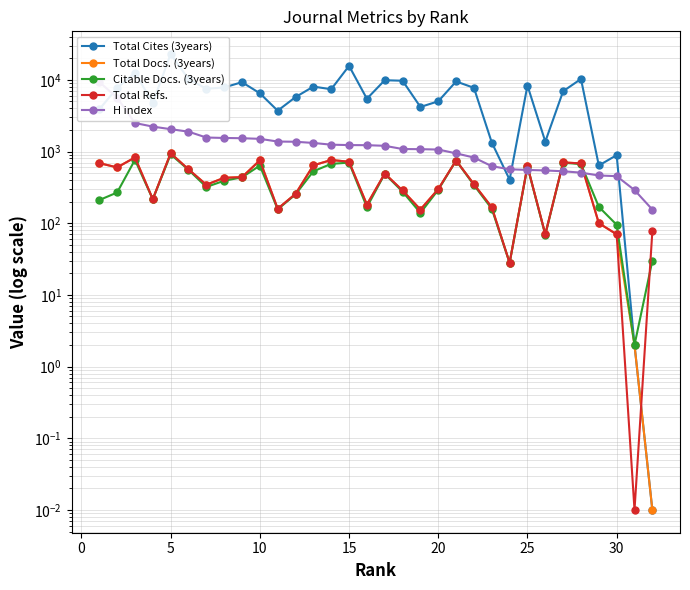

How many categories are shown in the chart?

32